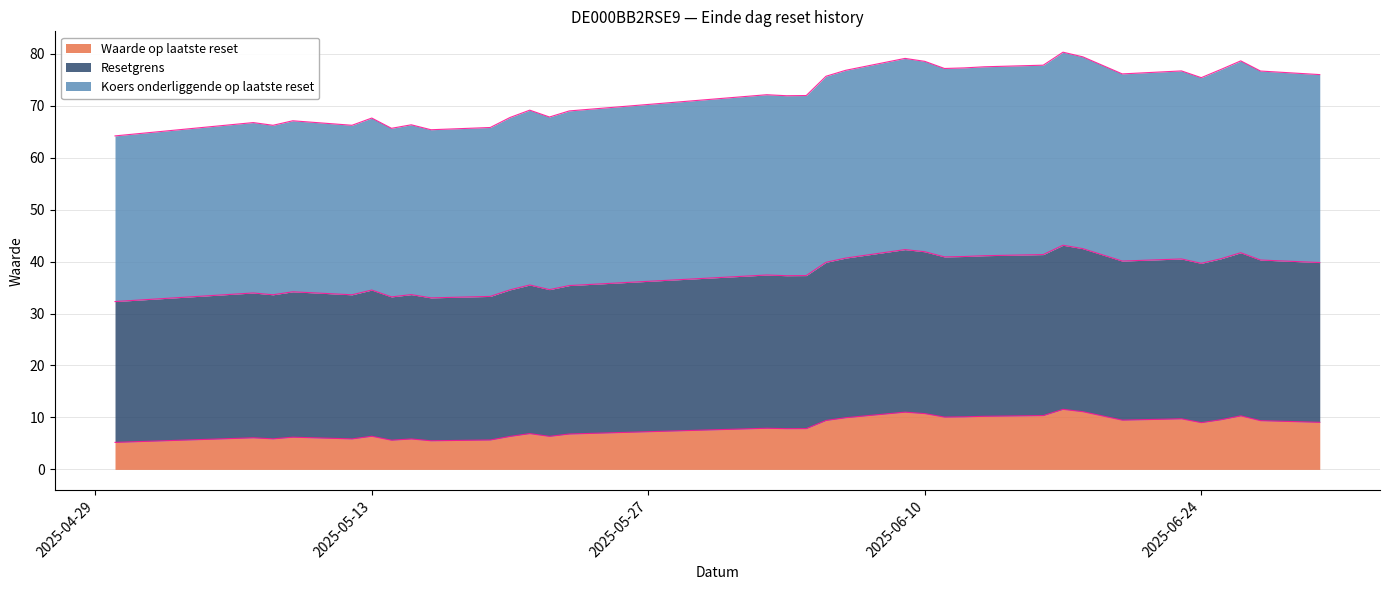

How many categories are shown in the chart?

34